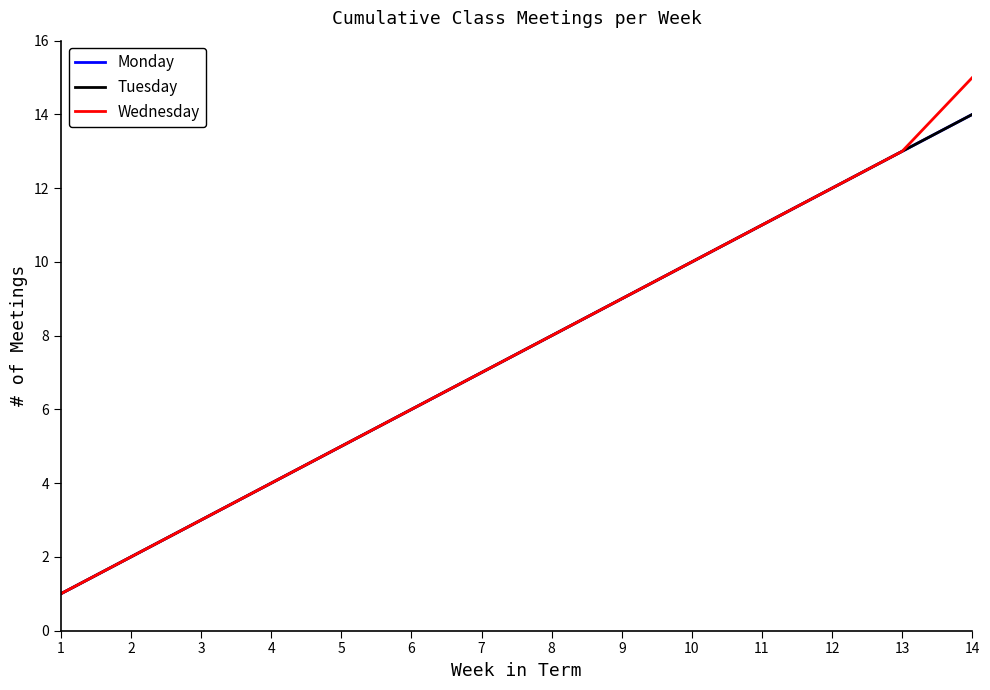

What is the minimum value shown in the chart?

1